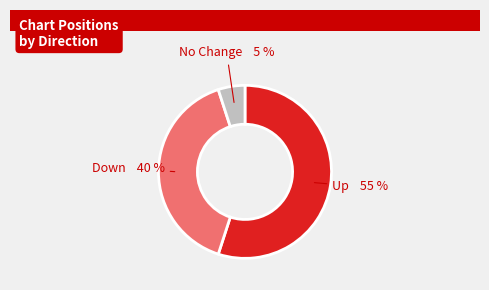

To the nearest percent, what is the difference between the largest and smallest slice percentages?

50%